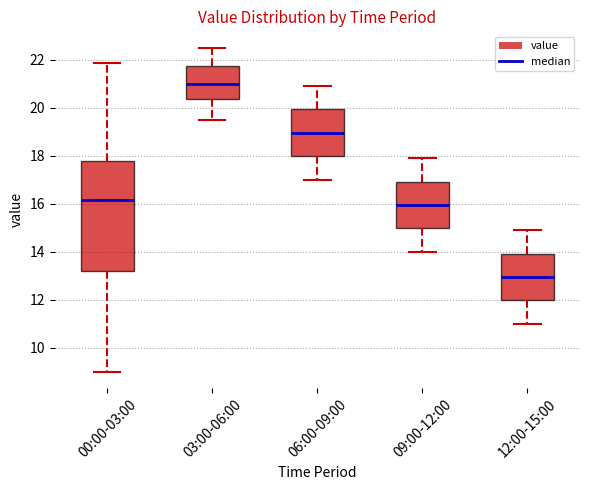

Reading left to right, transcribe this box plot: for each box, give where its median line is, the range the box spans, and where its two whiskers end, as read against the y-axis. The values are not printed on the chart, so give them approximately, as read against the axis.

00:00-03:00: median 16.2, box 13.2 to 17.8, whiskers 9.0 to 21.8
03:00-06:00: median 21.0, box 20.4 to 21.8, whiskers 19.6 to 22.6
06:00-09:00: median 19.0, box 18.0 to 20.0, whiskers 17.0 to 21.0
09:00-12:00: median 16.0, box 15.0 to 17.0, whiskers 14.0 to 18.0
12:00-15:00: median 13.0, box 12.0 to 14.0, whiskers 11.0 to 15.0